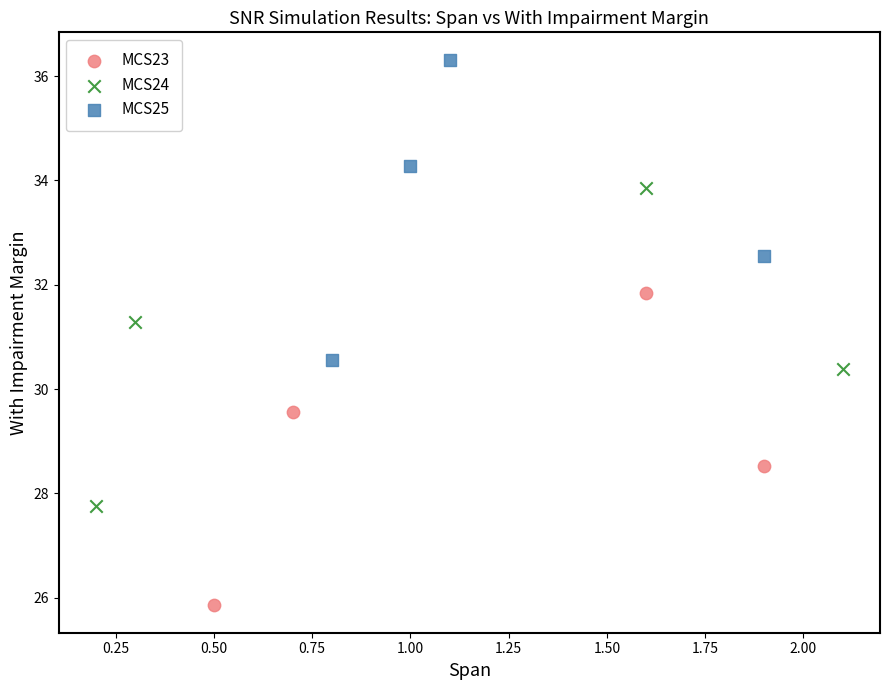

Which series reaches the minimum Y coordinate?

MCS23